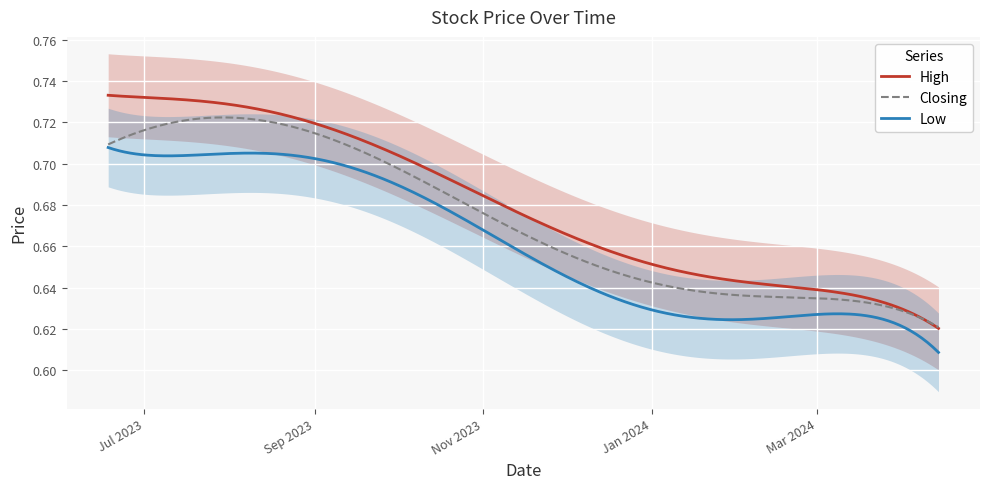

What is the total value across all series at 04/02/2024?

1.9